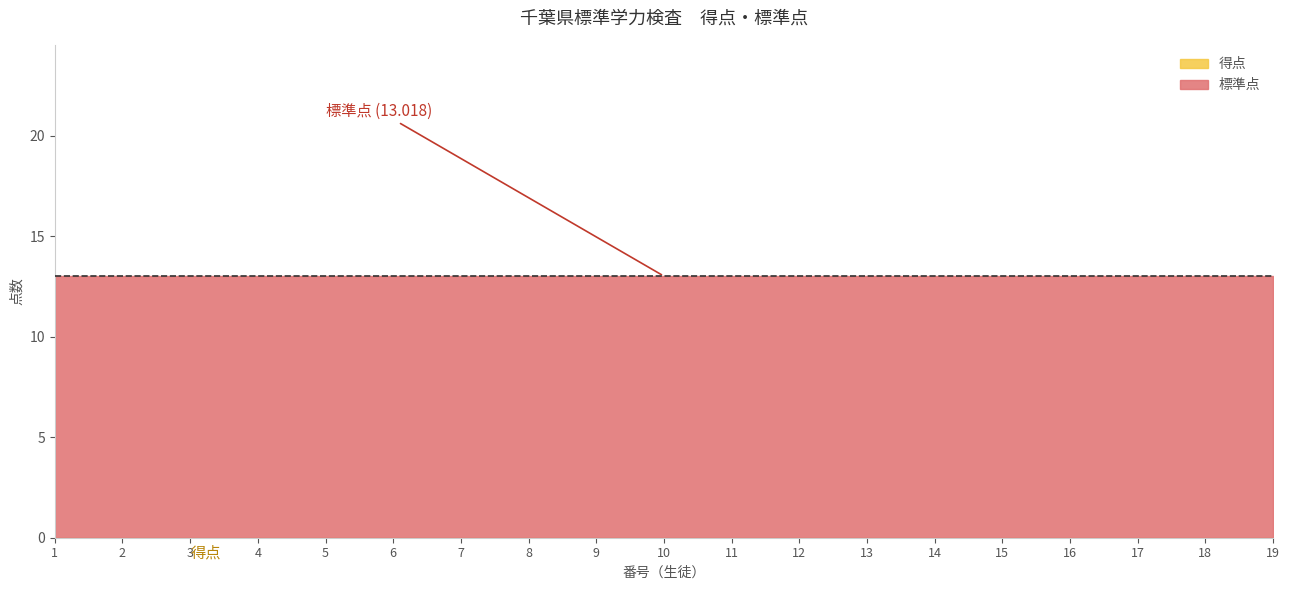

The 標準点 series shows 13.0 at 7. True or false?

True